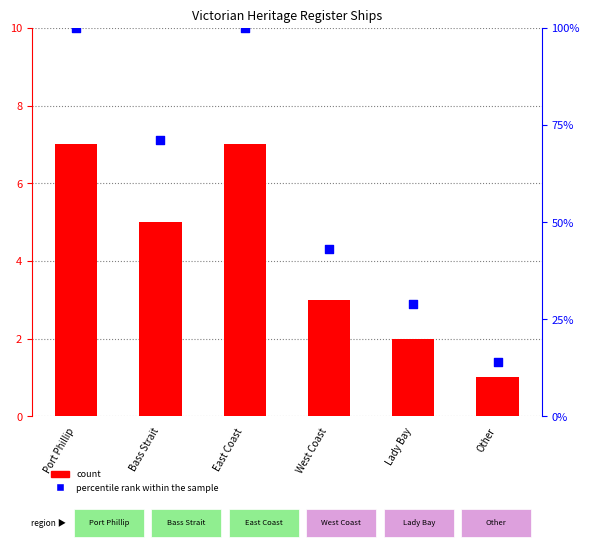

Which series reaches the minimum Y coordinate?

count